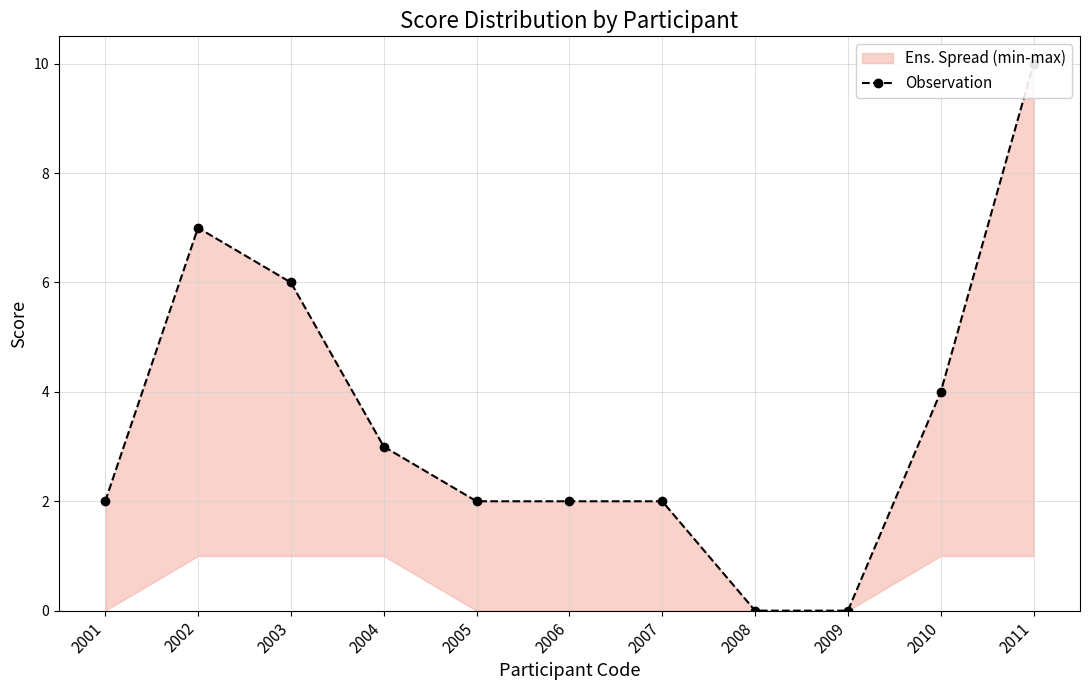

The value at 2004 is 2. True or false?

False